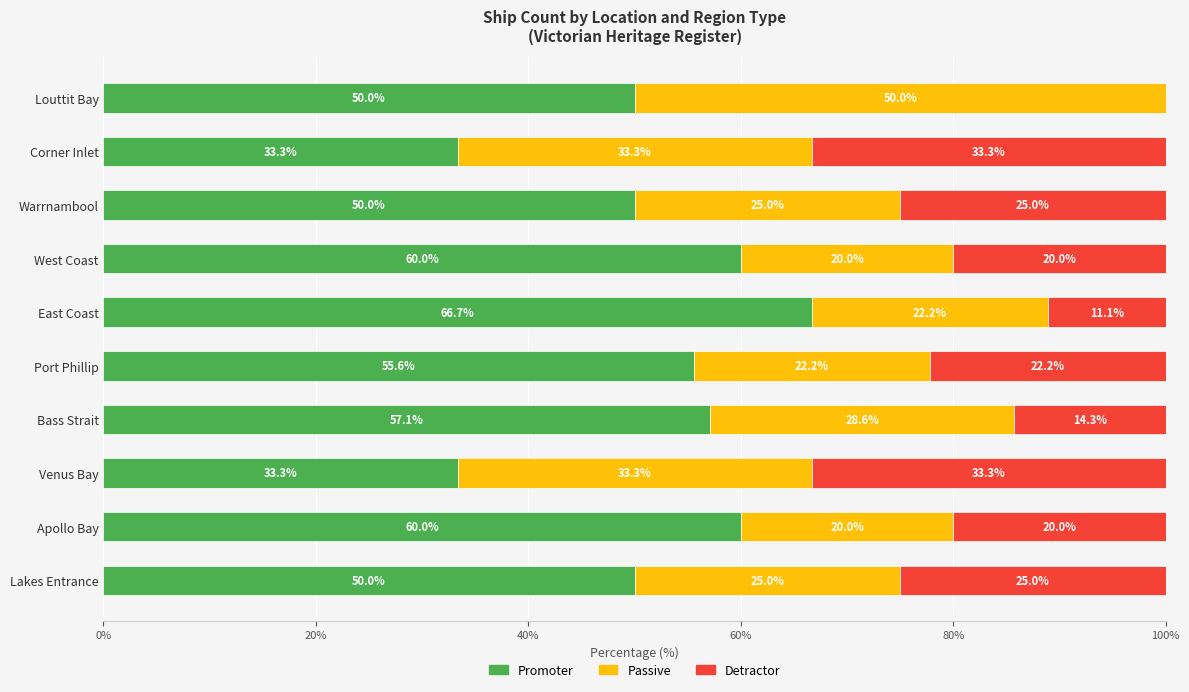

At which label does Promoter reach its peak?

East Coast